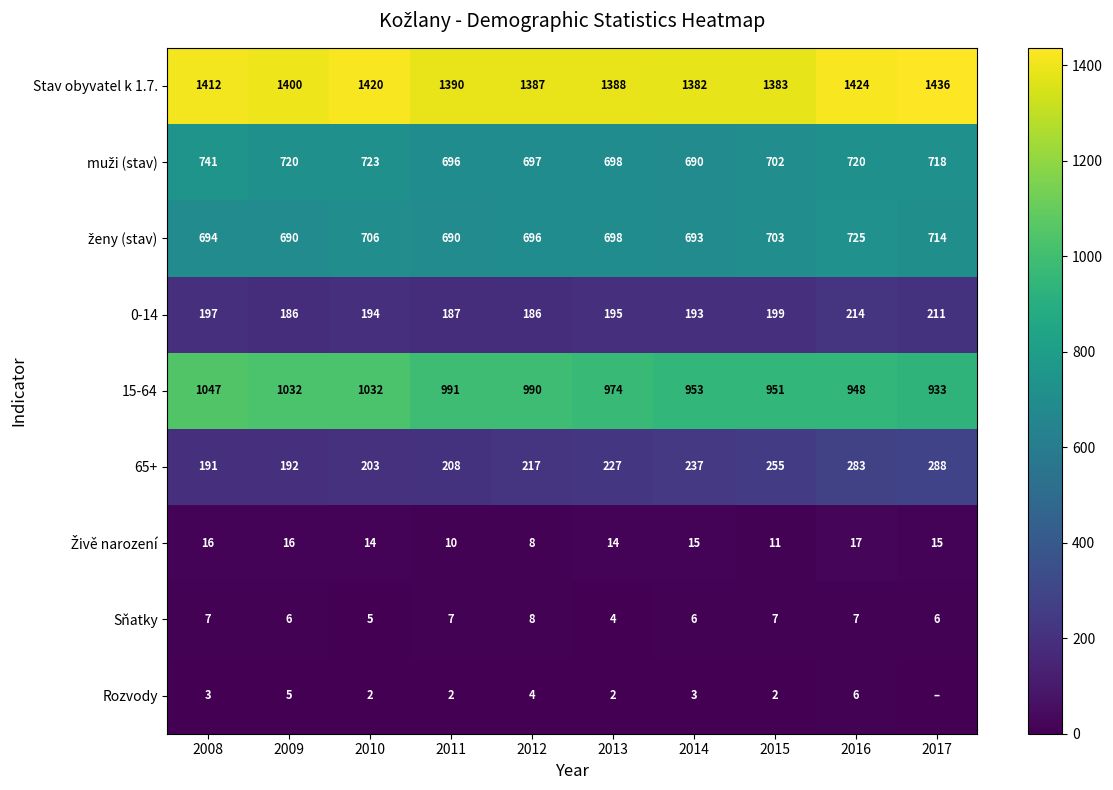

Which label corresponds to the largest value in the chart?

2017